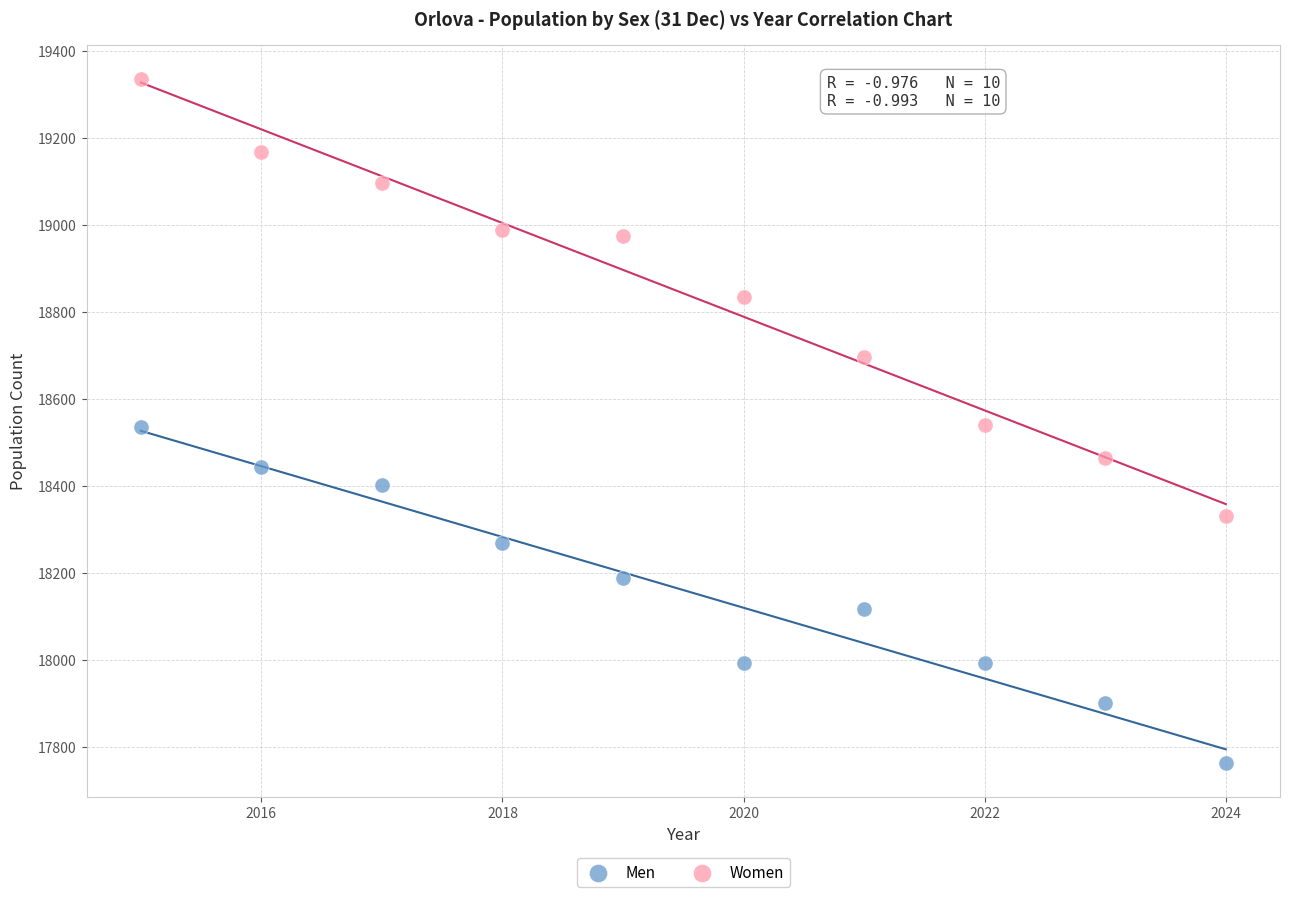

What is the X range (max minus min) for the scatter plot?

9